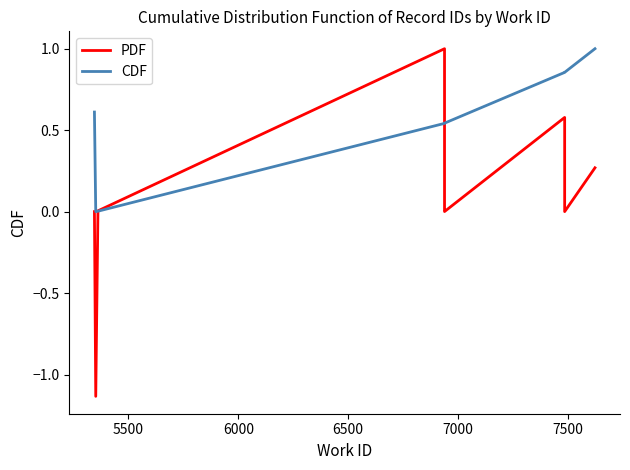

Reading right to left, transcribe all the data shown in this chart.

PDF: 0.3	0.0	0.0	0.6	0.0	0.0	1.0	0.0	-1.1	0.0
CDF: 1.0	0.9	0.9	0.9	0.5	0.5	0.5	0.0	0.0	0.6